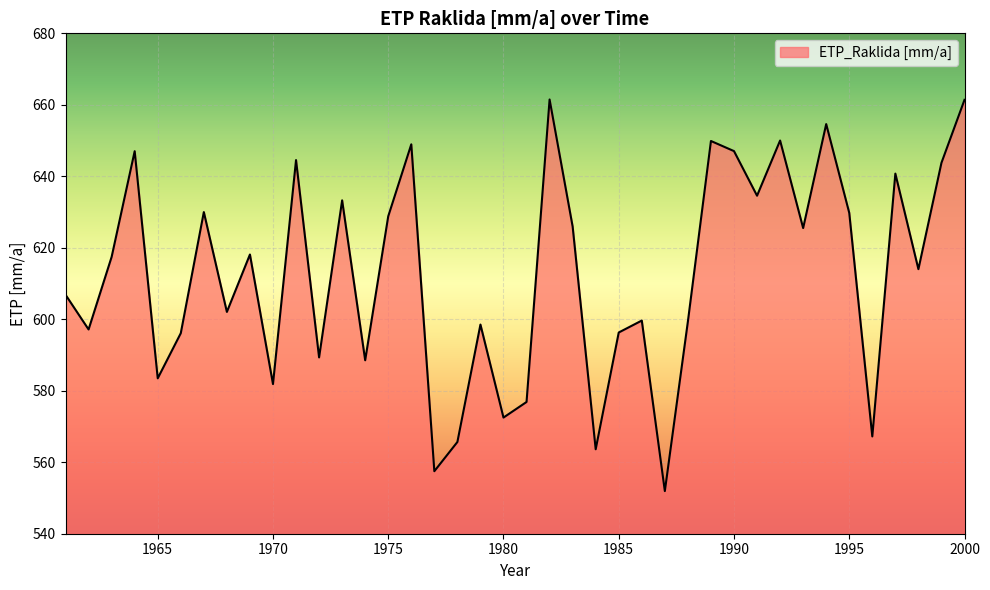

What is the average value?

612.5